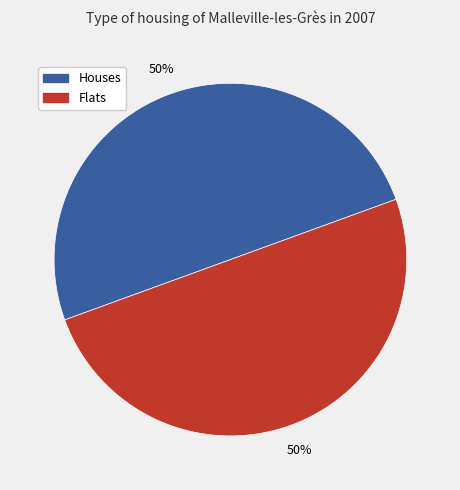

To the nearest percent, what is the average slice percentage?

50%